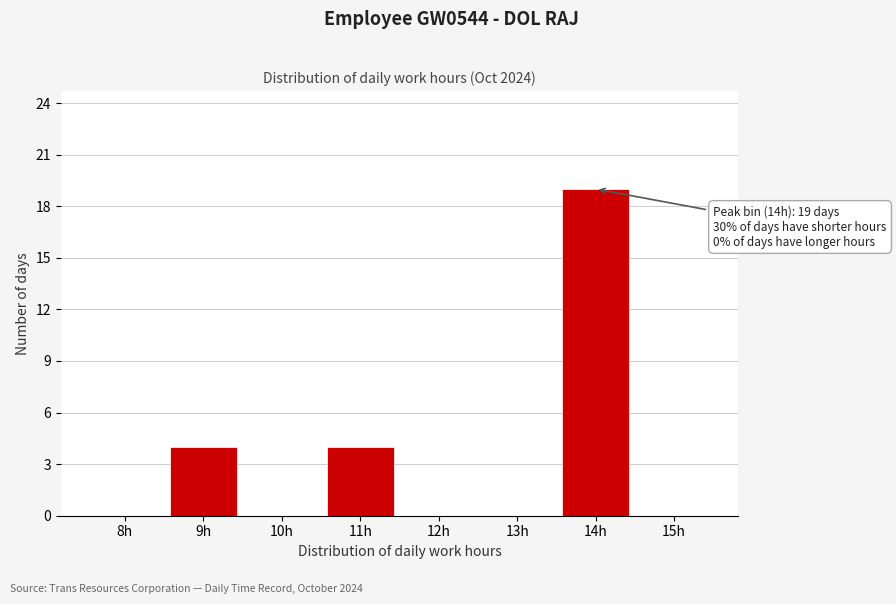

Reading right to left, extract all data points from this chart.

15h=0	14h=19	13h=0	12h=0	11h=4	10h=0	9h=4	8h=0